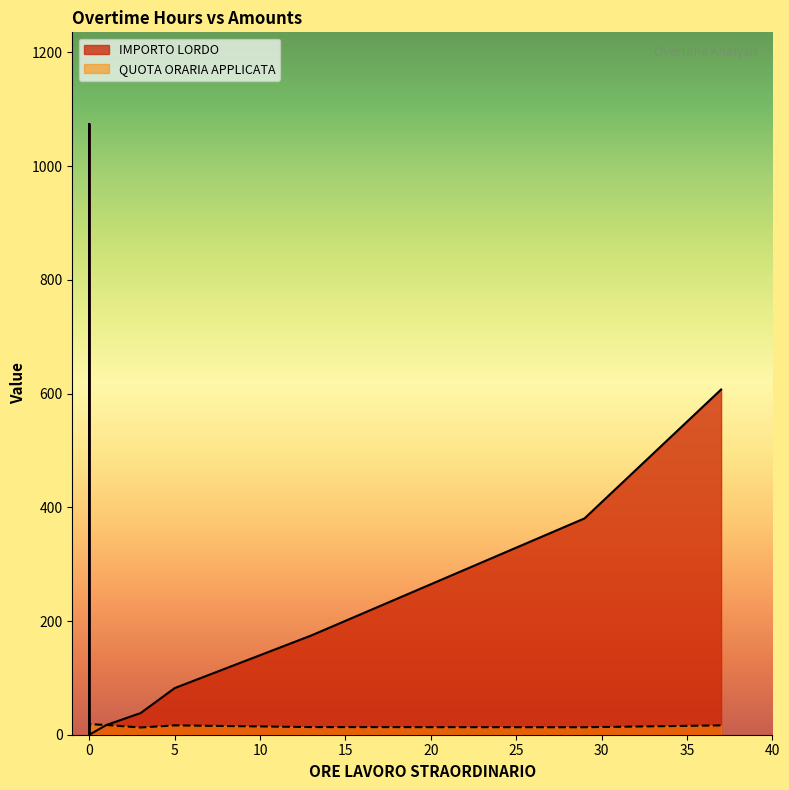

What is the total value across all series at 0?

16.4